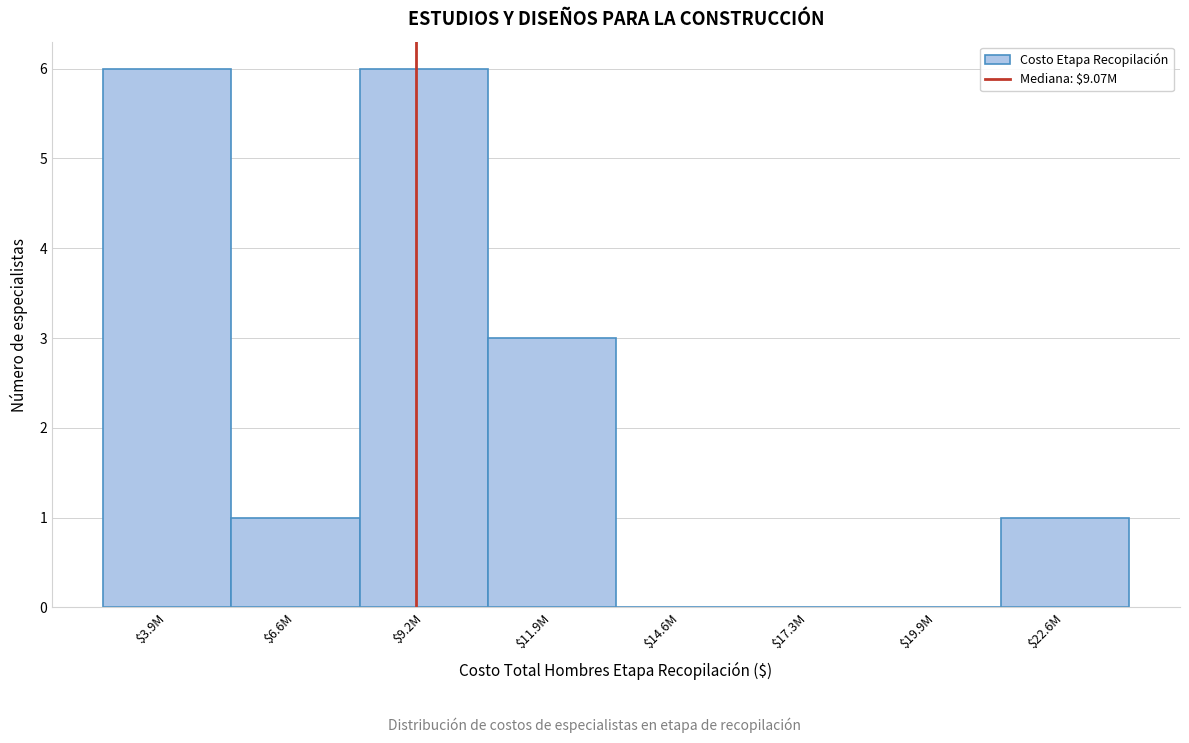

The value at $22.6M is 1. True or false?

True